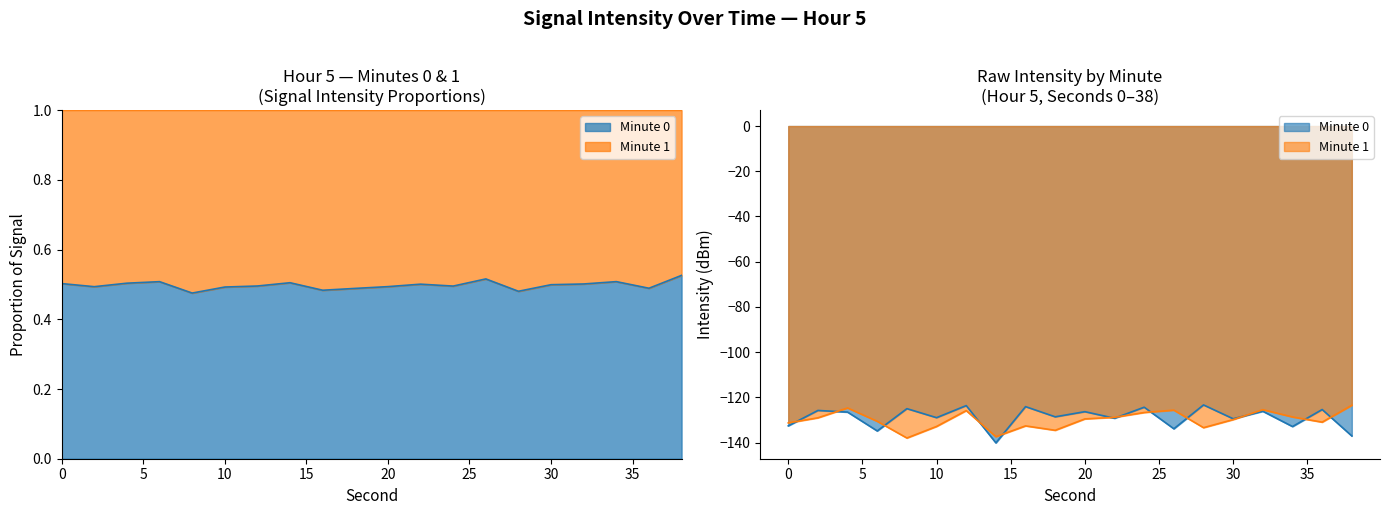

How many lines are shown in the chart?

2